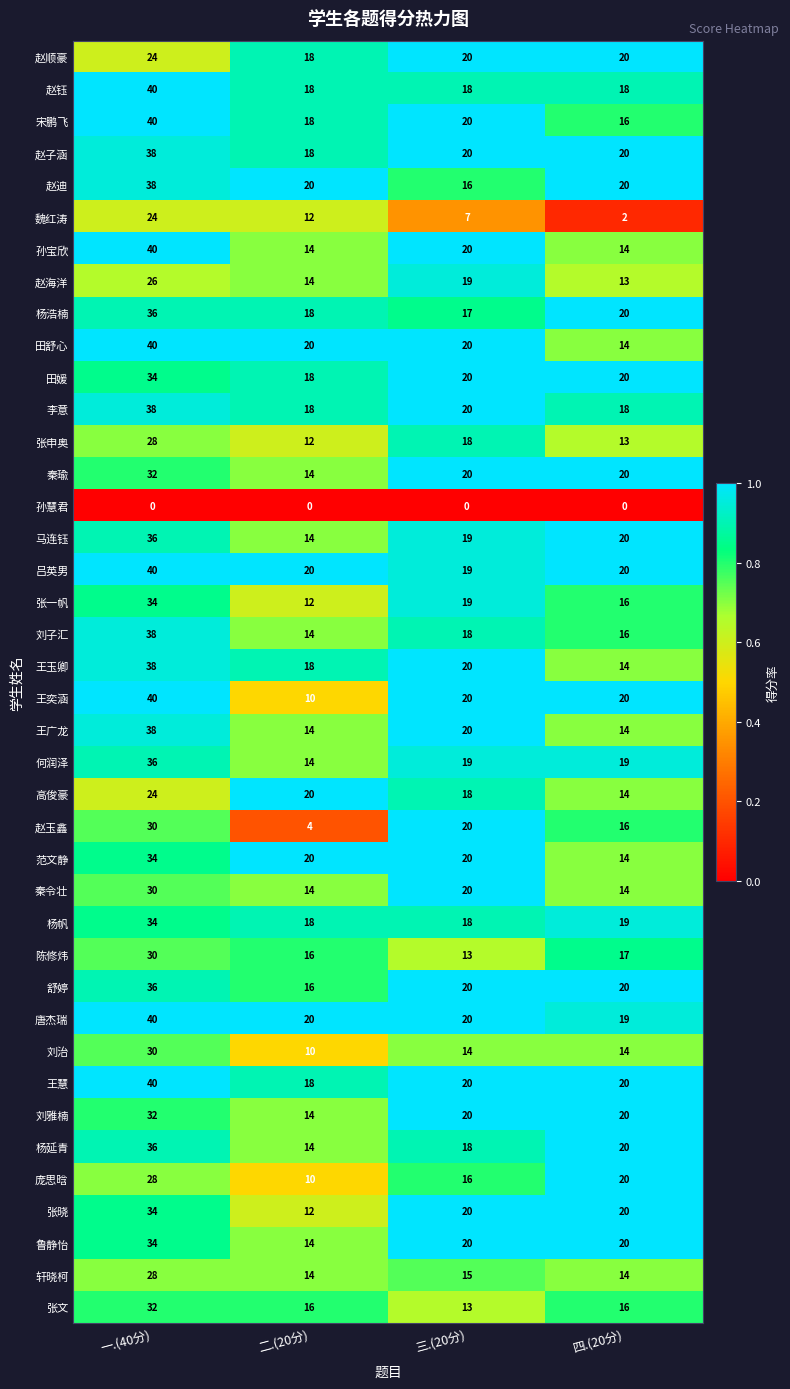

What is the difference between the highest and lowest values at 二.(20分)?

20